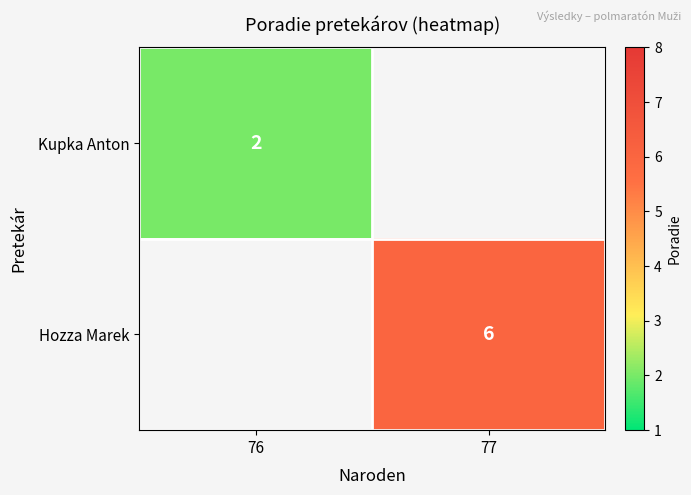

Is it true that Kupka Anton equals 3.6 at 76?

False